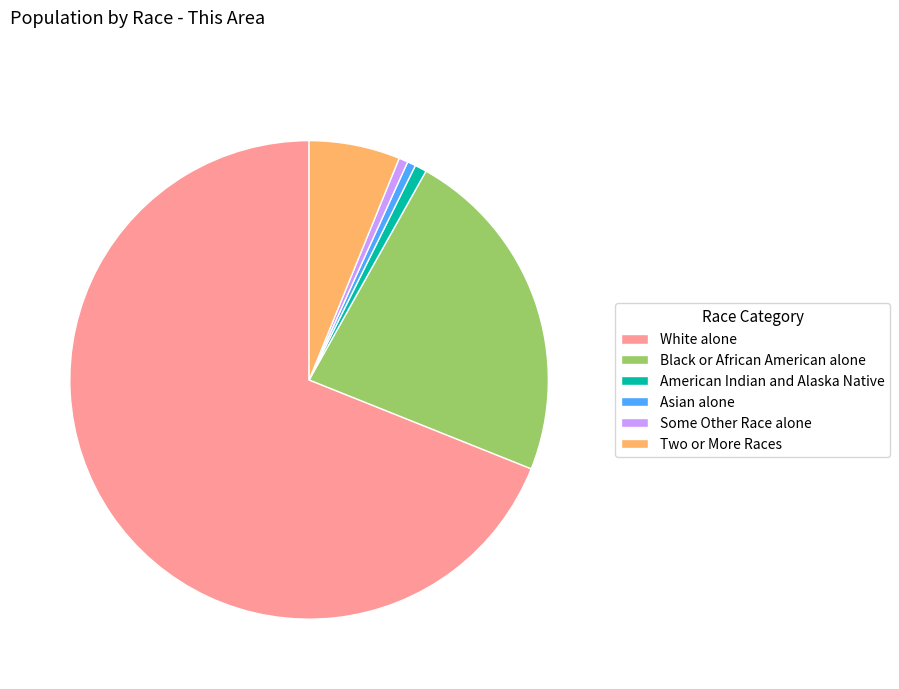

The Some Other Race alone slice represents 15% of the pie. True or false?

False